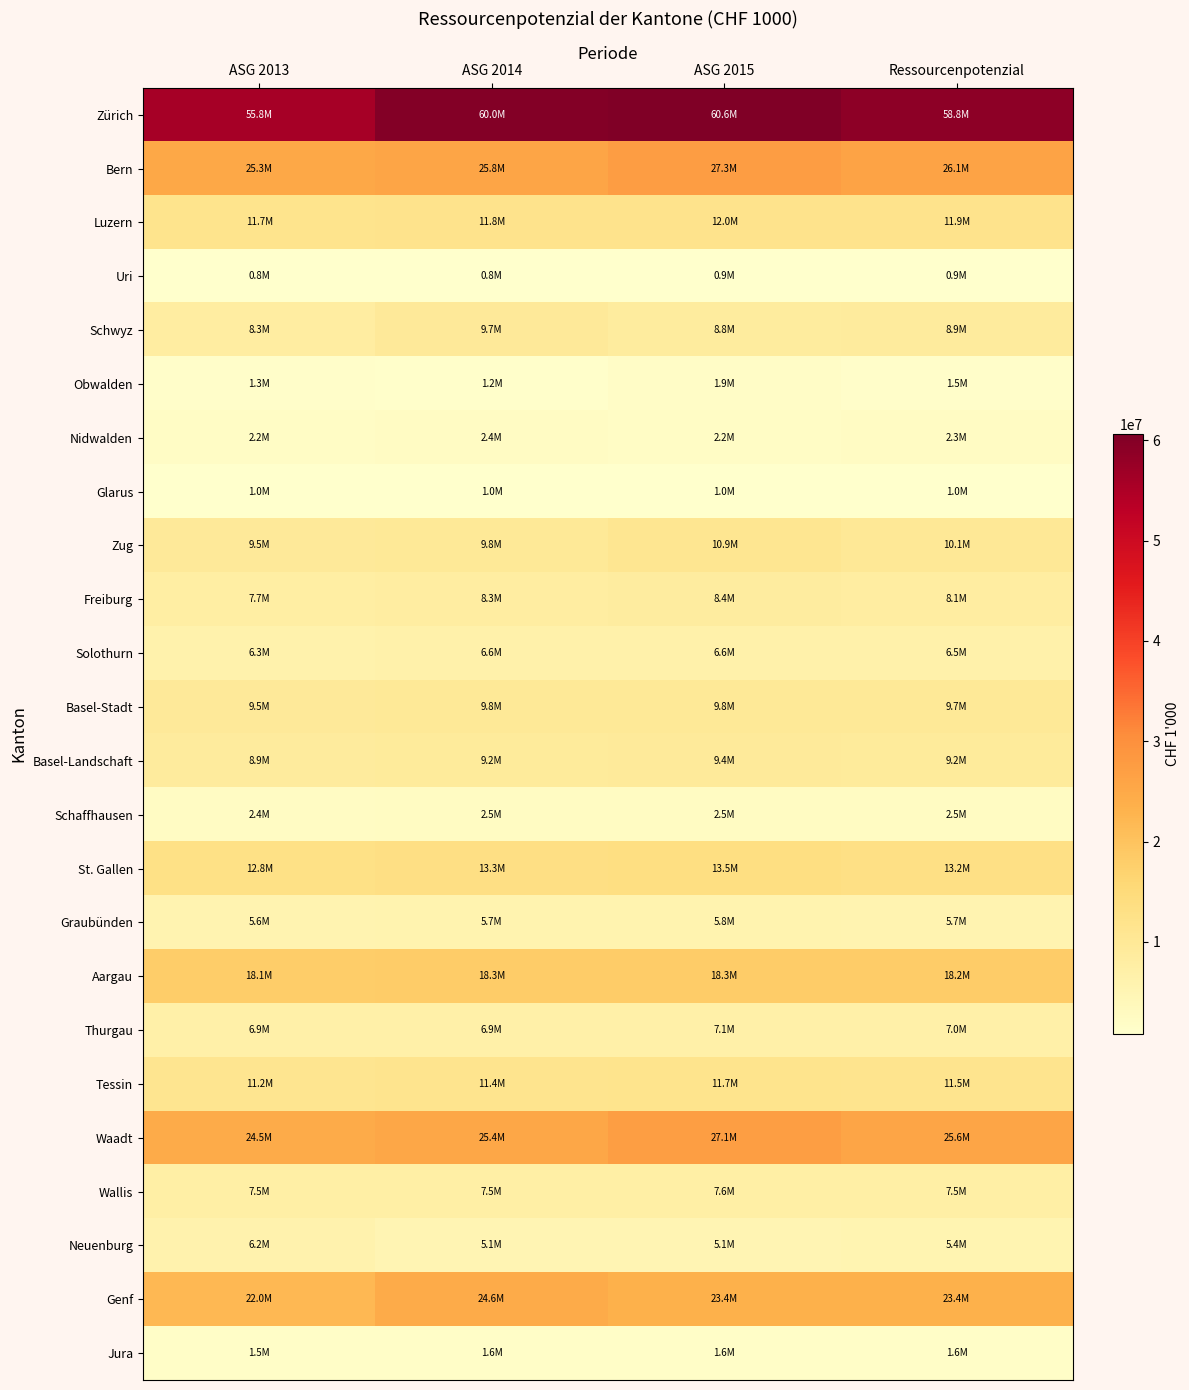

At ASG 2015, list the series in order from smallest to largest.

Uri, Glarus, Jura, Obwalden, Nidwalden, Schaffhausen, Neuenburg, Graubünden, Solothurn, Thurgau, Wallis, Freiburg, Schwyz, Basel-Landschaft, Basel-Stadt, Zug, Tessin, Luzern, St. Gallen, Aargau, Genf, Waadt, Bern, Zürich